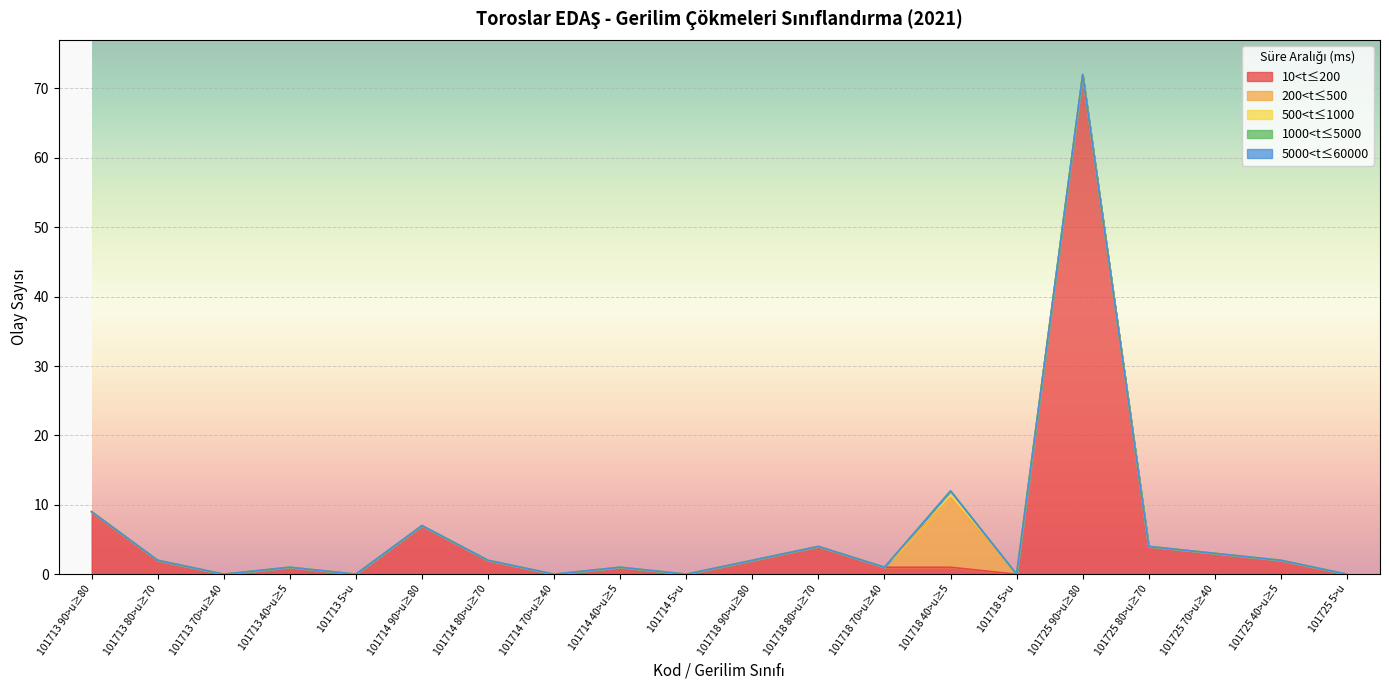

How many values in 200<t≤500 are above zero?

1